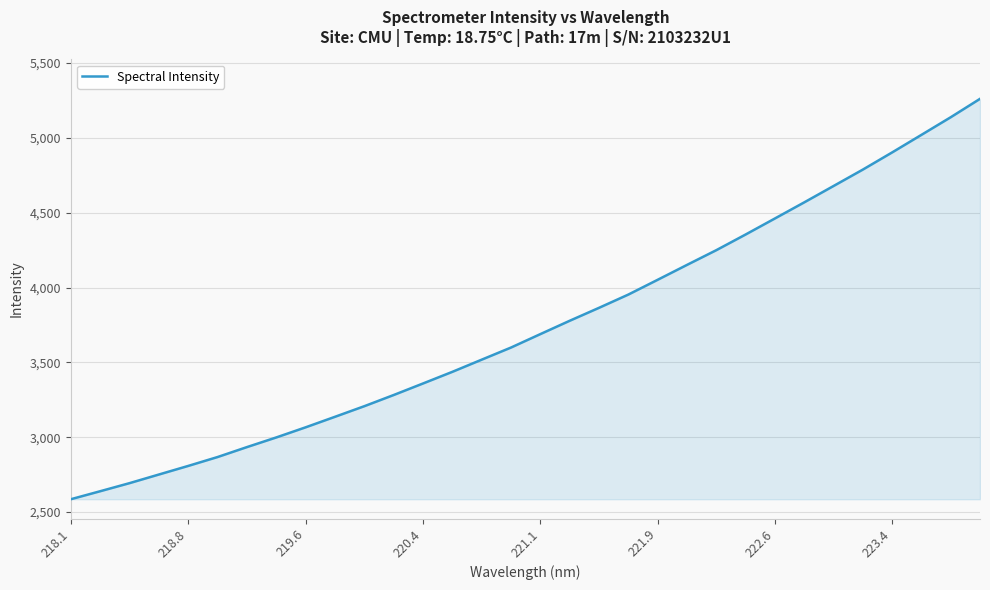

What is the minimum value shown in the chart?

2586.0